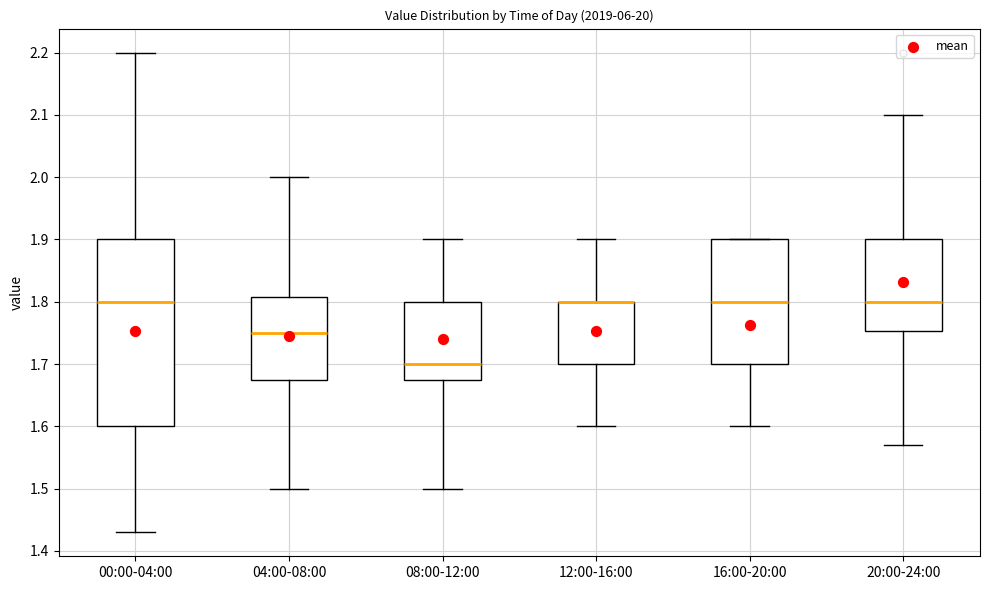

Where does the upper whisker of the box for 08:00-12:00 end on the y-axis? The values are not printed on the chart, so give them approximately, as read against the axis.

1.90